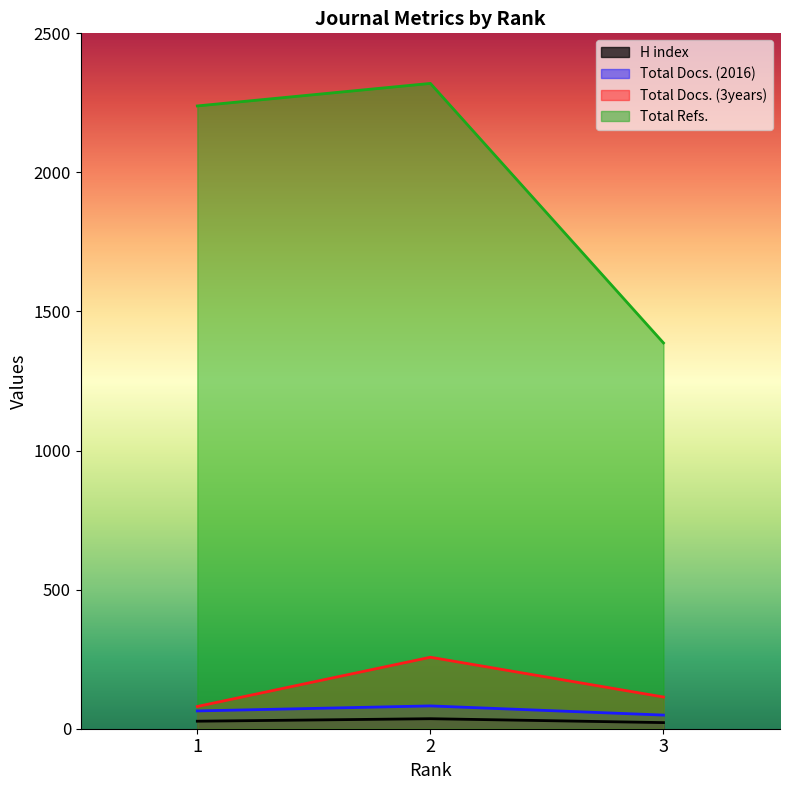

What is the maximum value for Total Refs.?

2320